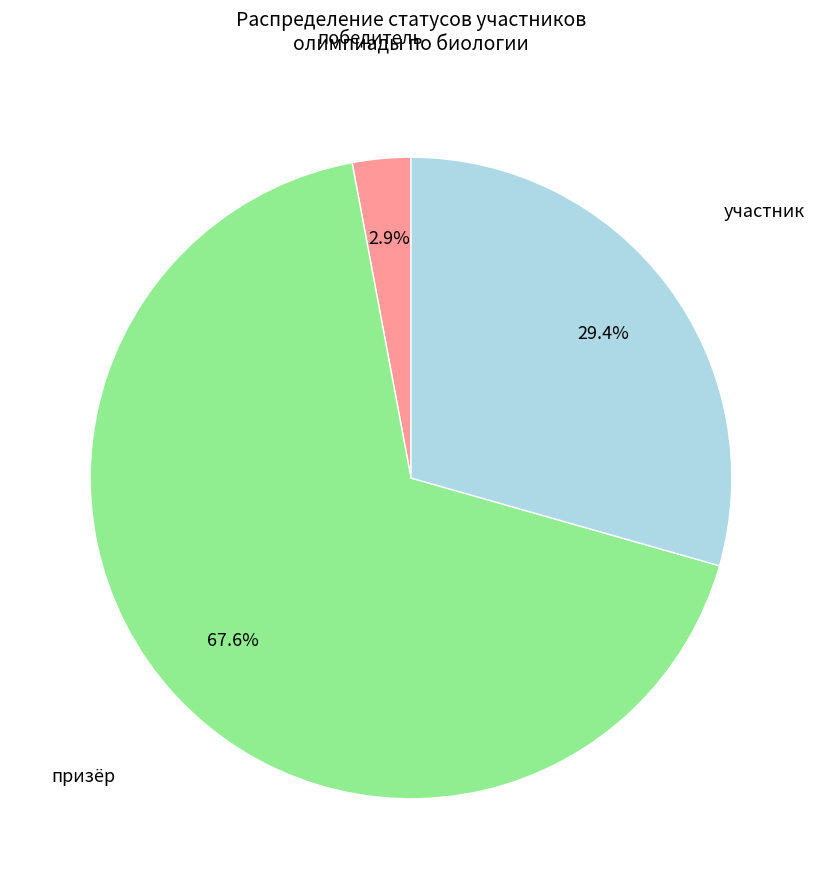

Which has a higher value, призёр or победитель?

призёр